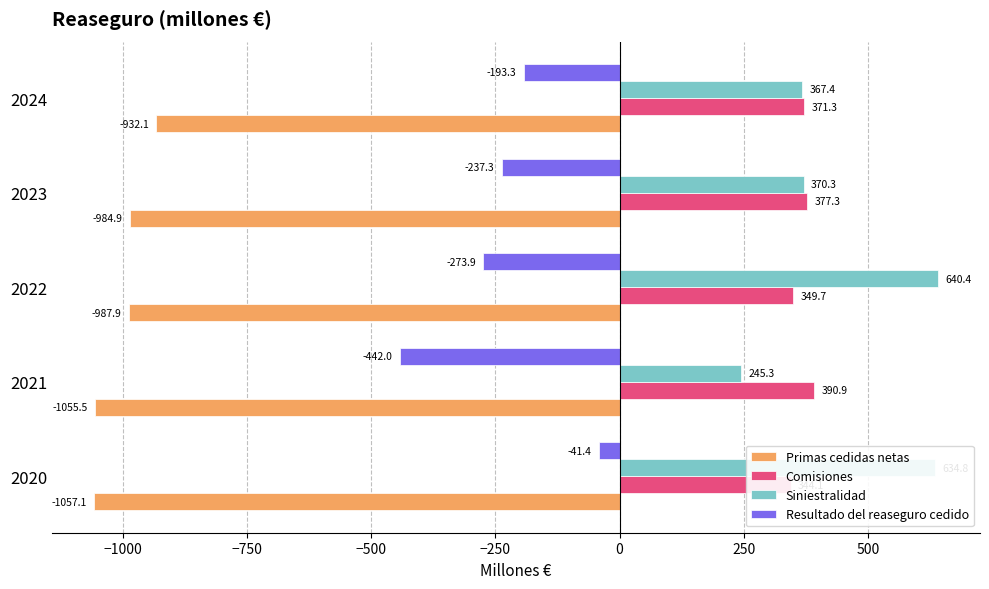

What are all the series names shown in the legend?

Primas cedidas netas, Comisiones, Siniestralidad, Resultado del reaseguro cedido